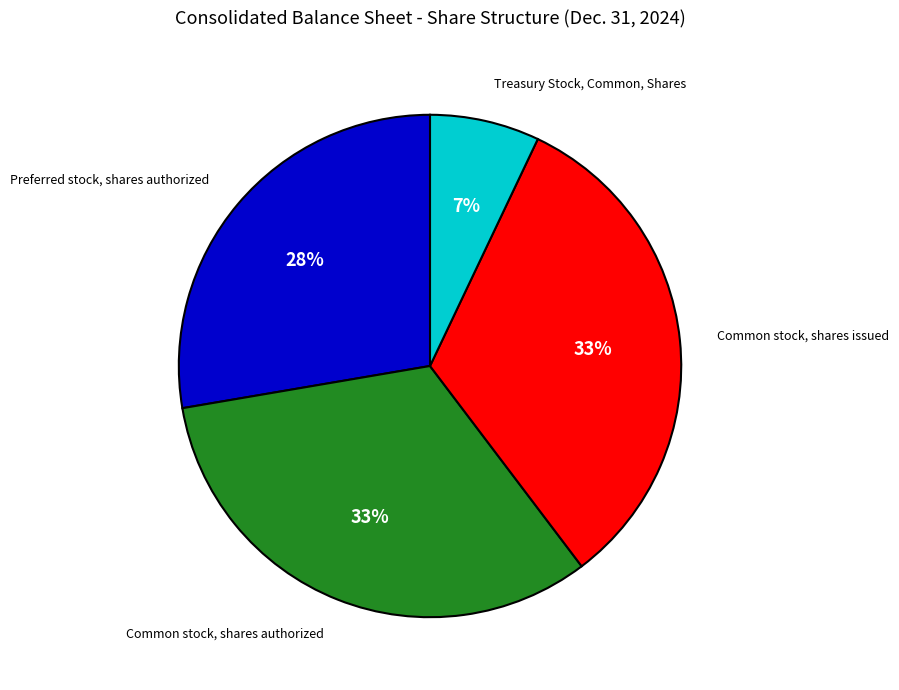

Count the number of slices in the pie.

4